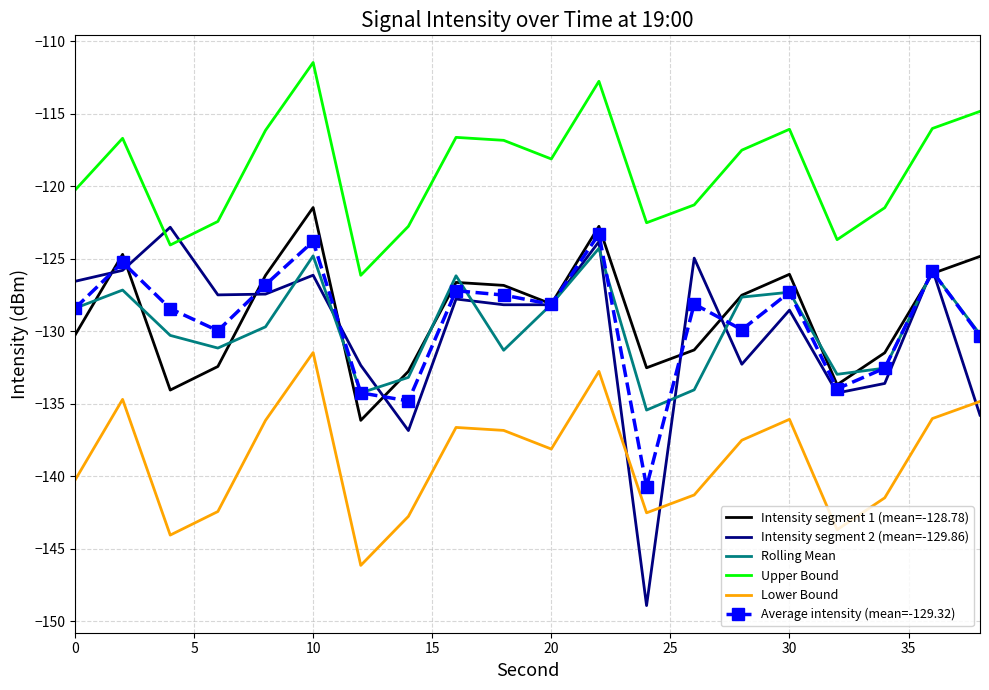

What is the sum of all Rolling Mean values?

-2594.7